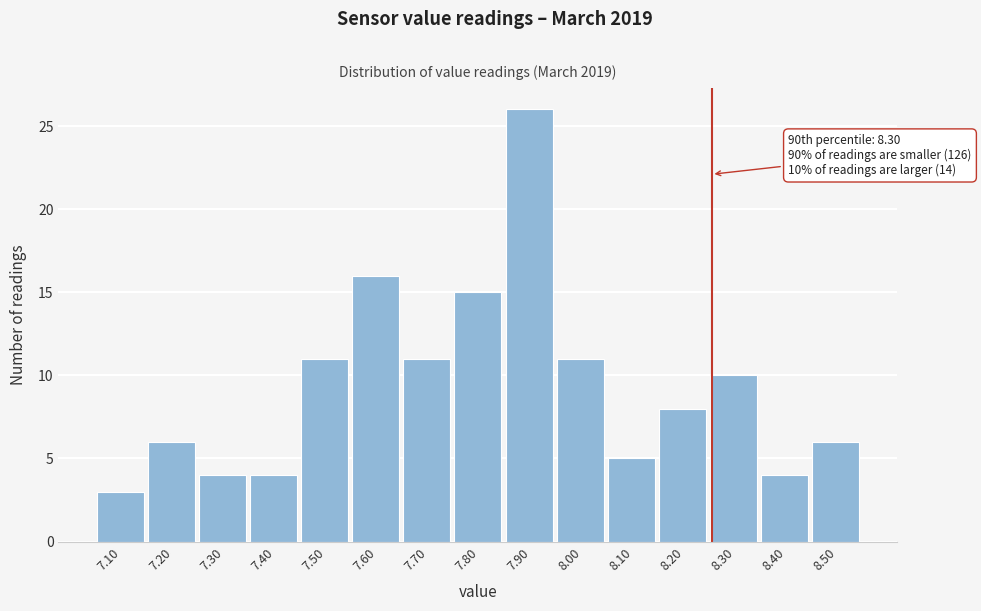

Reading left to right, list all the values displayed in this chart.

3	6	4	4	11	16	11	15	26	11	5	8	10	4	6